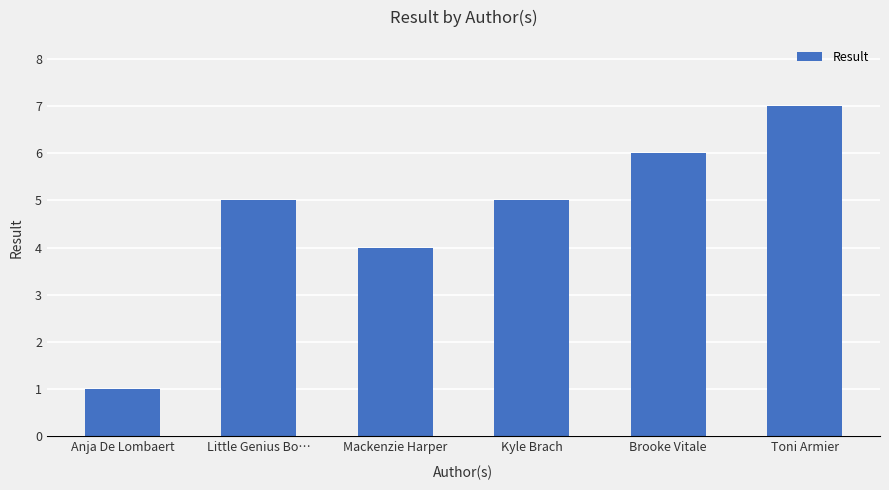

Which has a higher value, Toni Armier or Mackenzie Harper?

Toni Armier